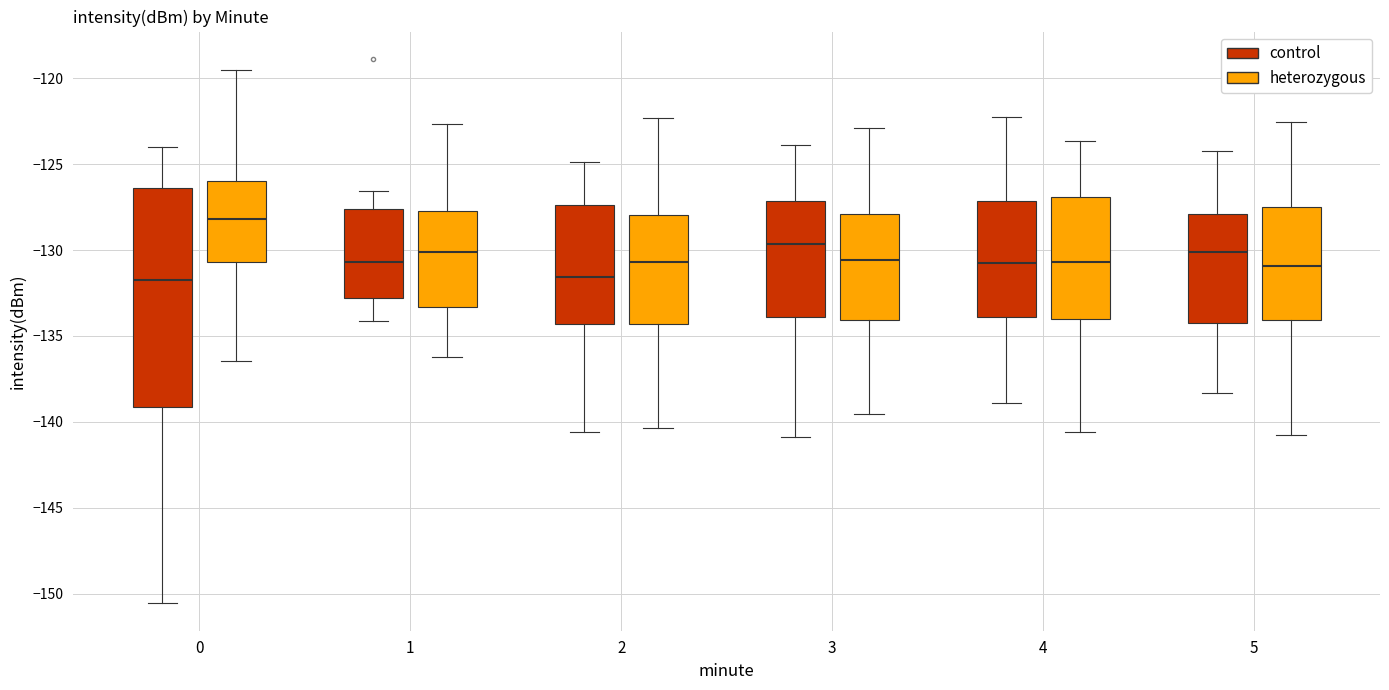

Reading left to right, transcribe this box plot: for each box, give where its median line is, the range the box spans, and where its two whiskers end, as read against the y-axis. The values are not printed on the chart, so give them approximately, as read against the axis.

0 (control): median -132.0, box -139.0 to -126.5, whiskers -150.5 to -124.0
0 (heterozygous): median -128.0, box -130.5 to -126.0, whiskers -136.5 to -119.5
1 (control): median -130.5, box -133.0 to -127.5, whiskers -134.0 to -126.5
1 (heterozygous): median -130.0, box -133.5 to -127.5, whiskers -136.0 to -122.5
2 (control): median -131.5, box -134.5 to -127.5, whiskers -140.5 to -125.0
2 (heterozygous): median -130.5, box -134.5 to -128.0, whiskers -140.5 to -122.5
3 (control): median -129.5, box -134.0 to -127.0, whiskers -141.0 to -124.0
3 (heterozygous): median -130.5, box -134.0 to -128.0, whiskers -139.5 to -123.0
4 (control): median -131.0, box -134.0 to -127.0, whiskers -139.0 to -122.0
4 (heterozygous): median -130.5, box -134.0 to -127.0, whiskers -140.5 to -123.5
5 (control): median -130.0, box -134.0 to -128.0, whiskers -138.5 to -124.0
5 (heterozygous): median -131.0, box -134.0 to -127.5, whiskers -141.0 to -122.5